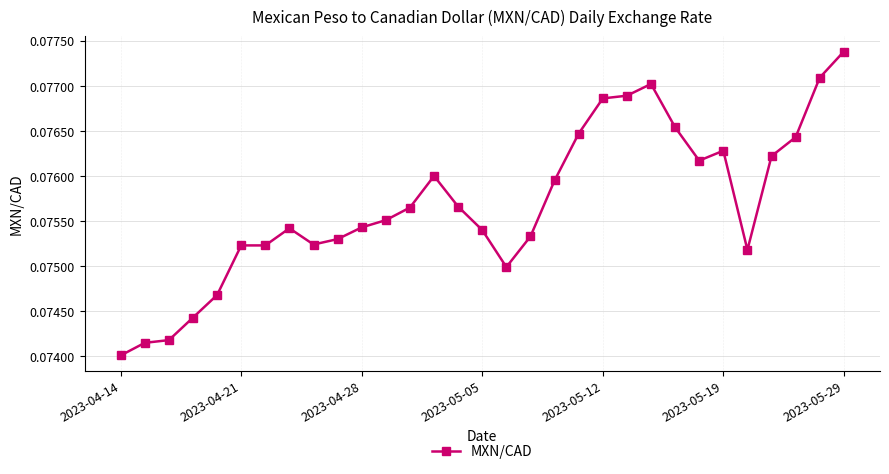

How many lines are shown in the chart?

1